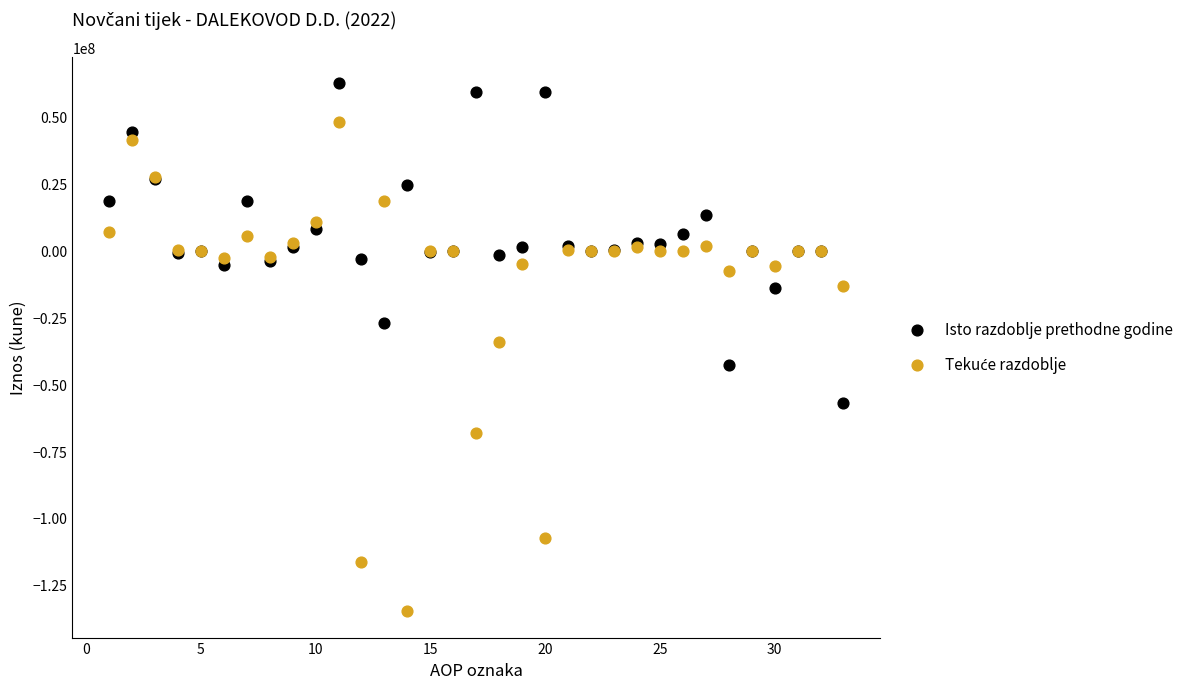

Which series reaches the maximum Y coordinate?

Isto razdoblje prethodne godine